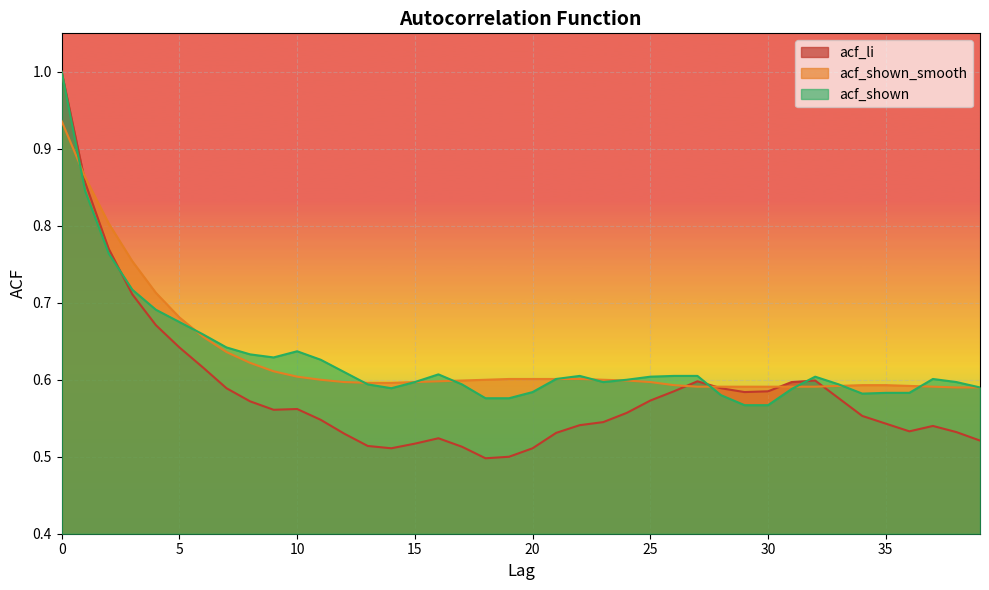

The acf_shown_smooth series shows 0.9 at 1. True or false?

True